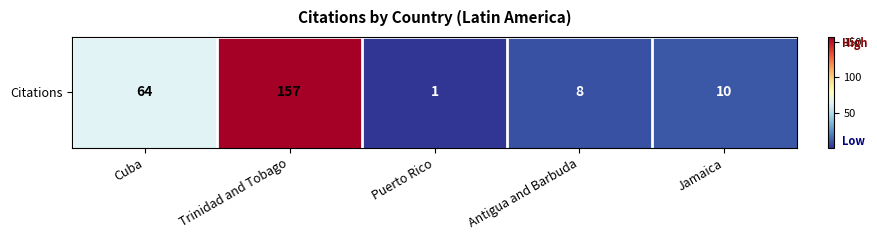

List the labels in order of value, largest first.

Trinidad and Tobago, Cuba, Jamaica, Antigua and Barbuda, Puerto Rico